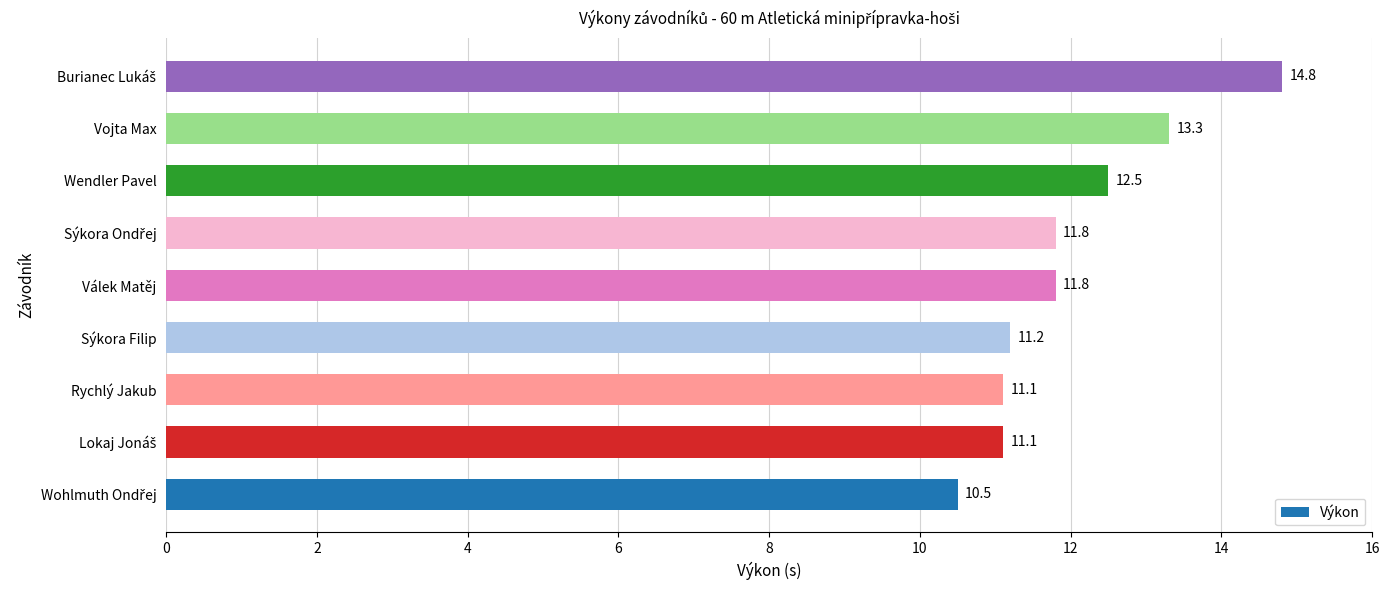

What is the change in value from Rychlý Jakub to Válek Matěj?

+0.7